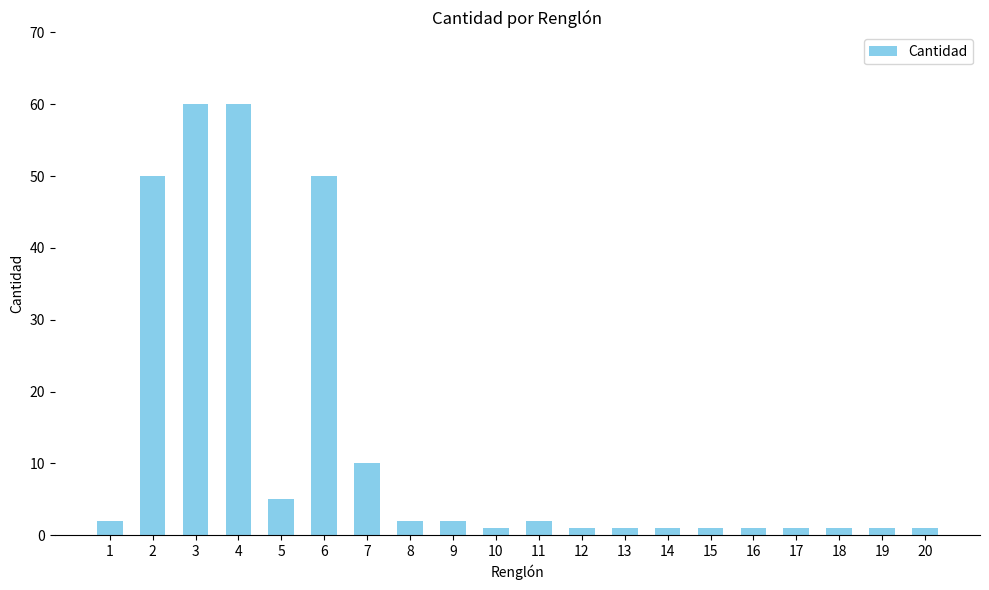

What is the difference between the maximum and minimum values?

59